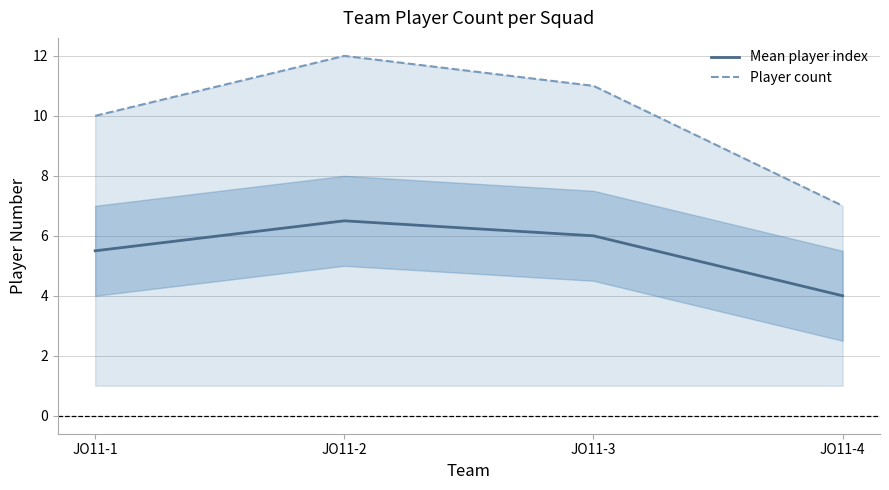

What is the difference between the highest and lowest values at JO11-3?

5.0